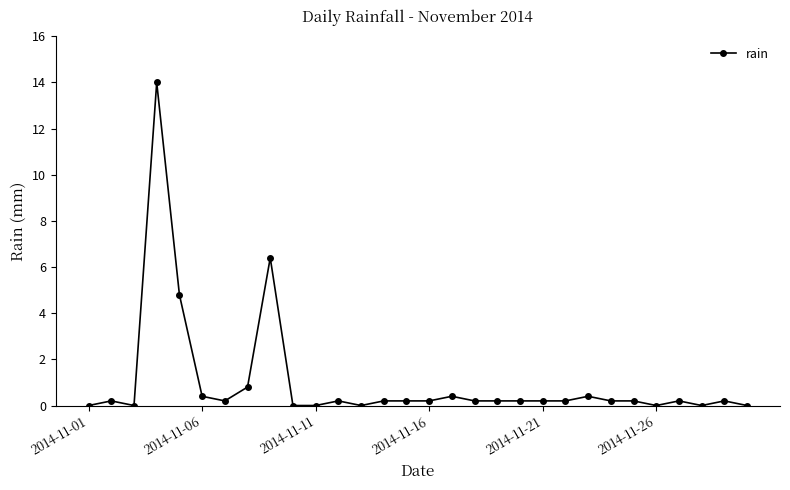

What is the average value?

1.0